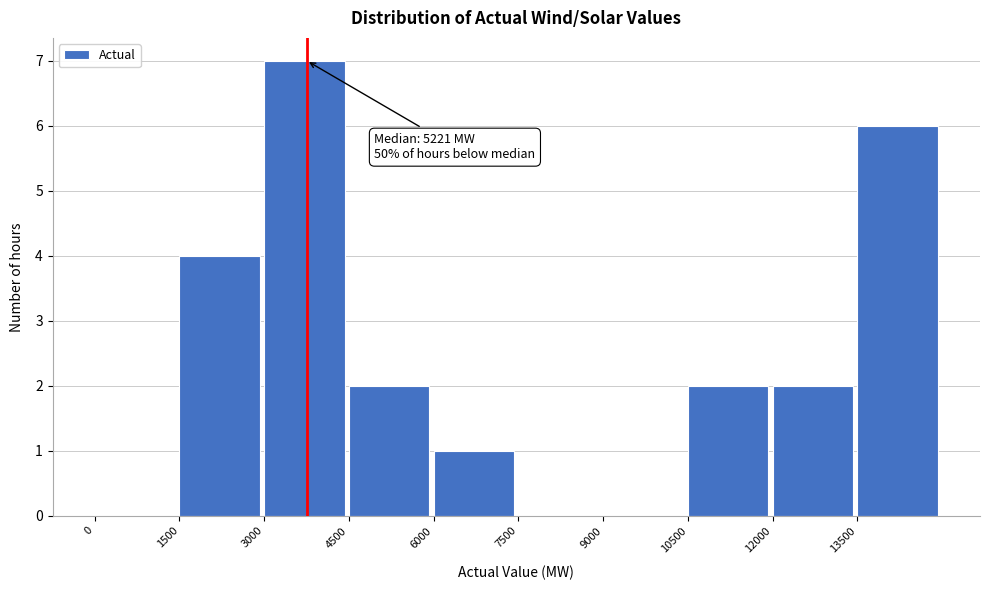

Over which range of the x-axis is the bar tallest?

3000 to 4500